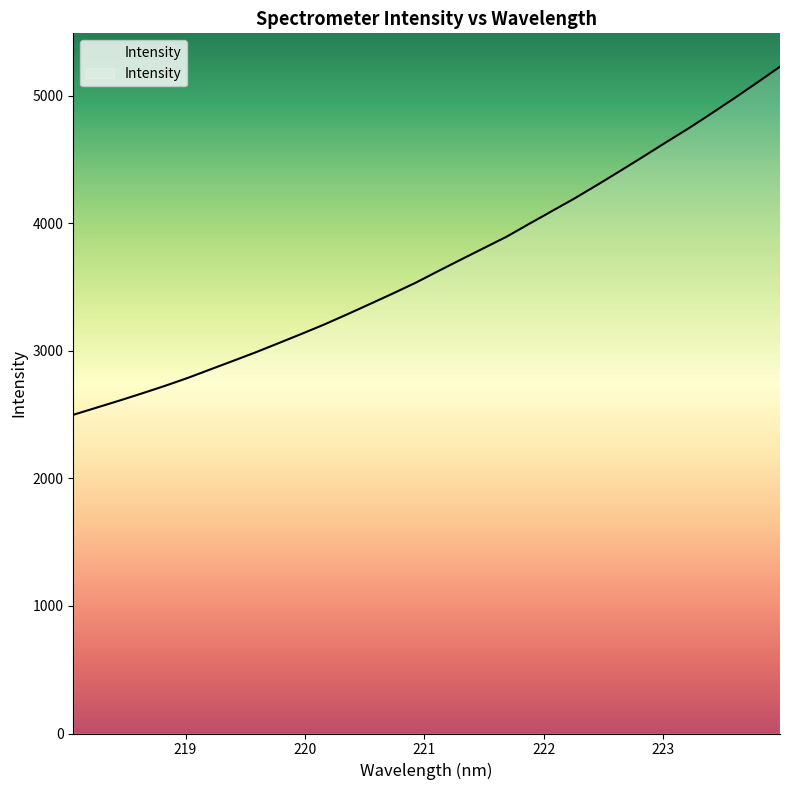

The value at 218.0596 is 2498.6. True or false?

True